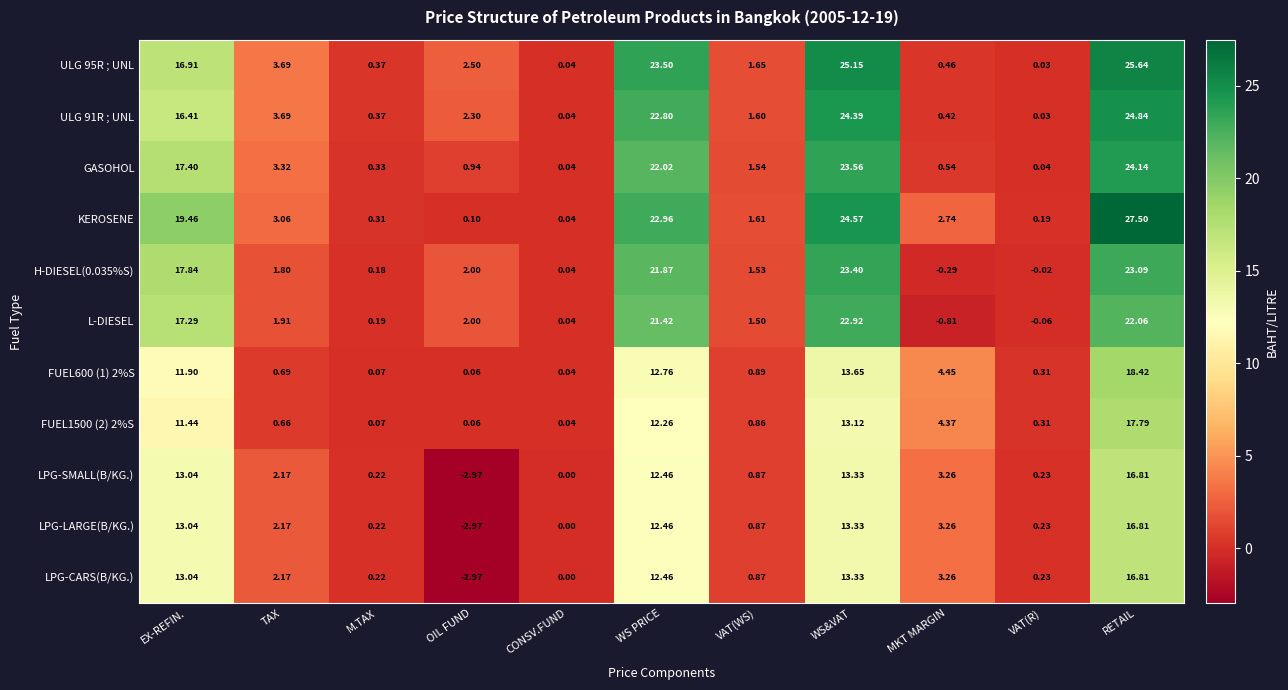

Which series has the largest total across all categories?

KEROSENE